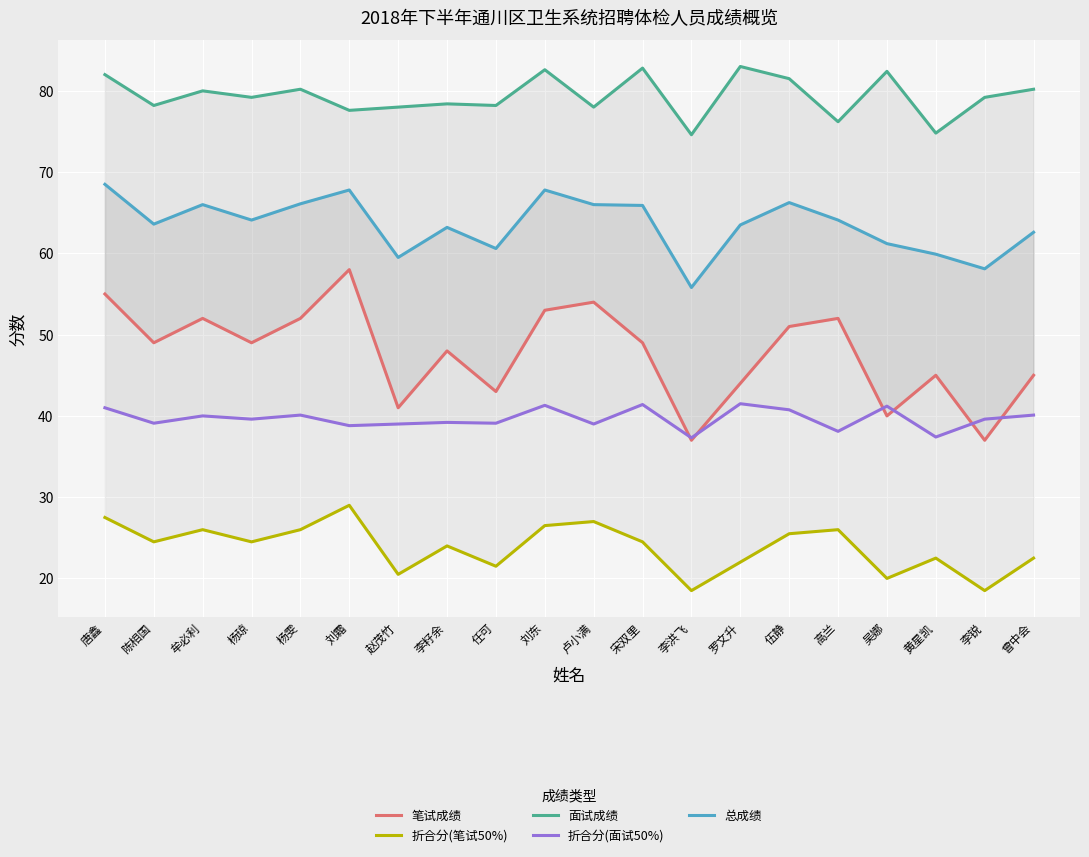

What is the minimum value shown in the chart?

18.5